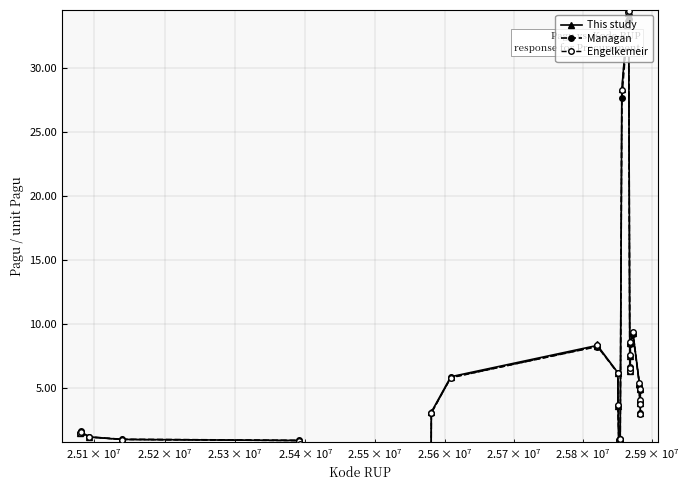

What is the smallest value displayed?

0.3